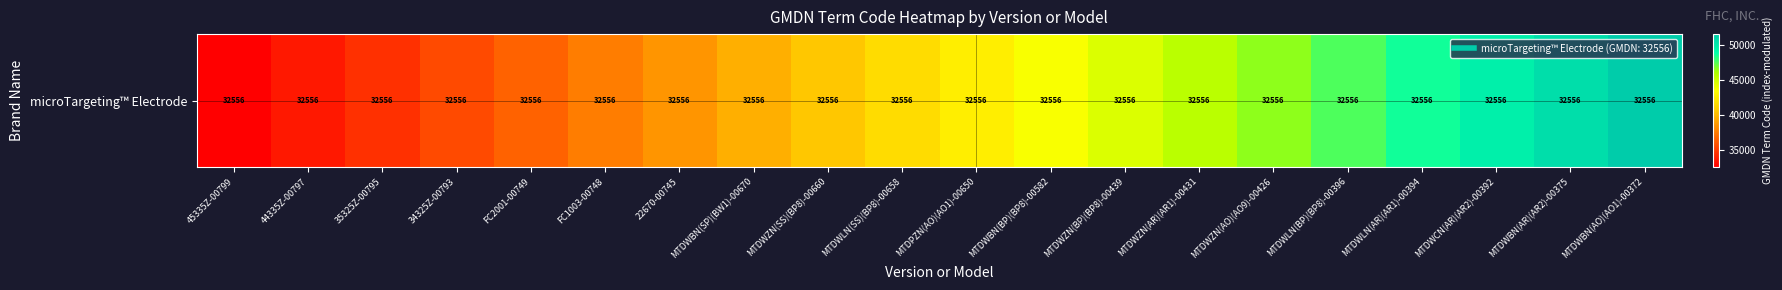

What is the ratio of the value at MTDWBN(BP)(BP8)-00582 to the value at MTDWZN(AO)(AO9)-00426?

0.9